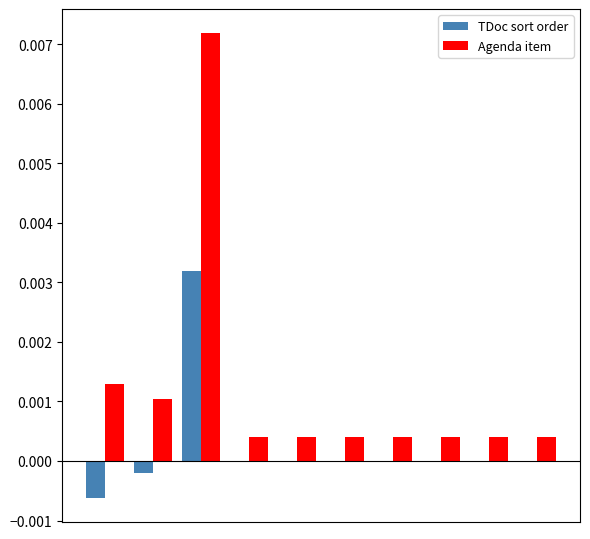

Does the chart contain stacked bars?

No